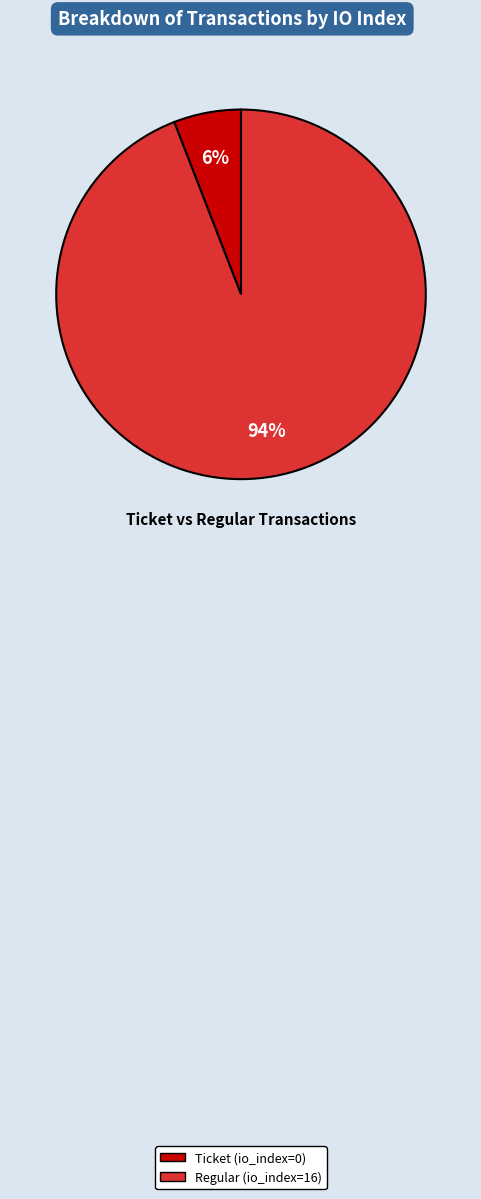

To the nearest percent, what is the average slice percentage?

50%